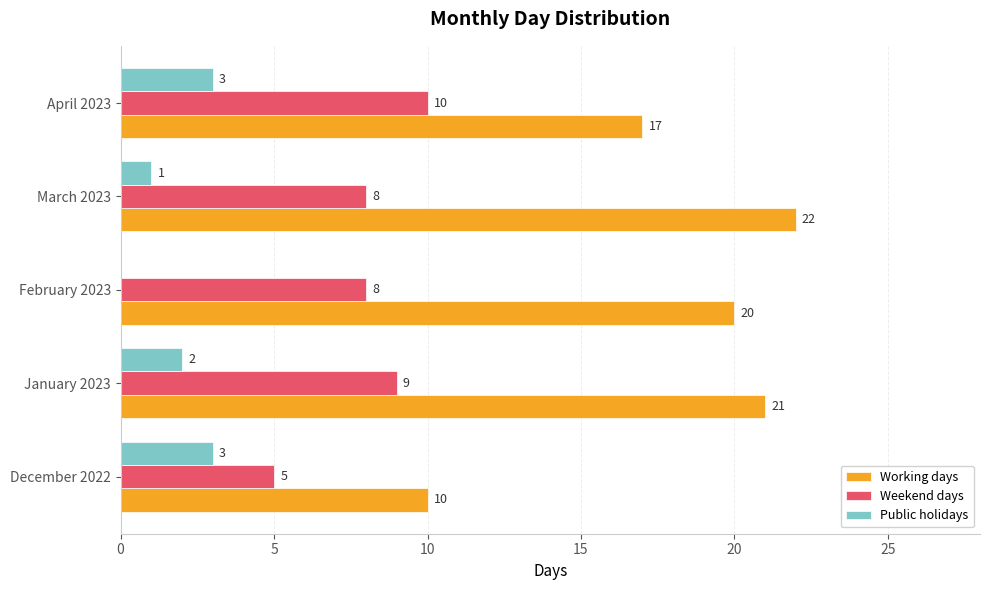

Is it true that Weekend days equals 3 at March 2023?

False